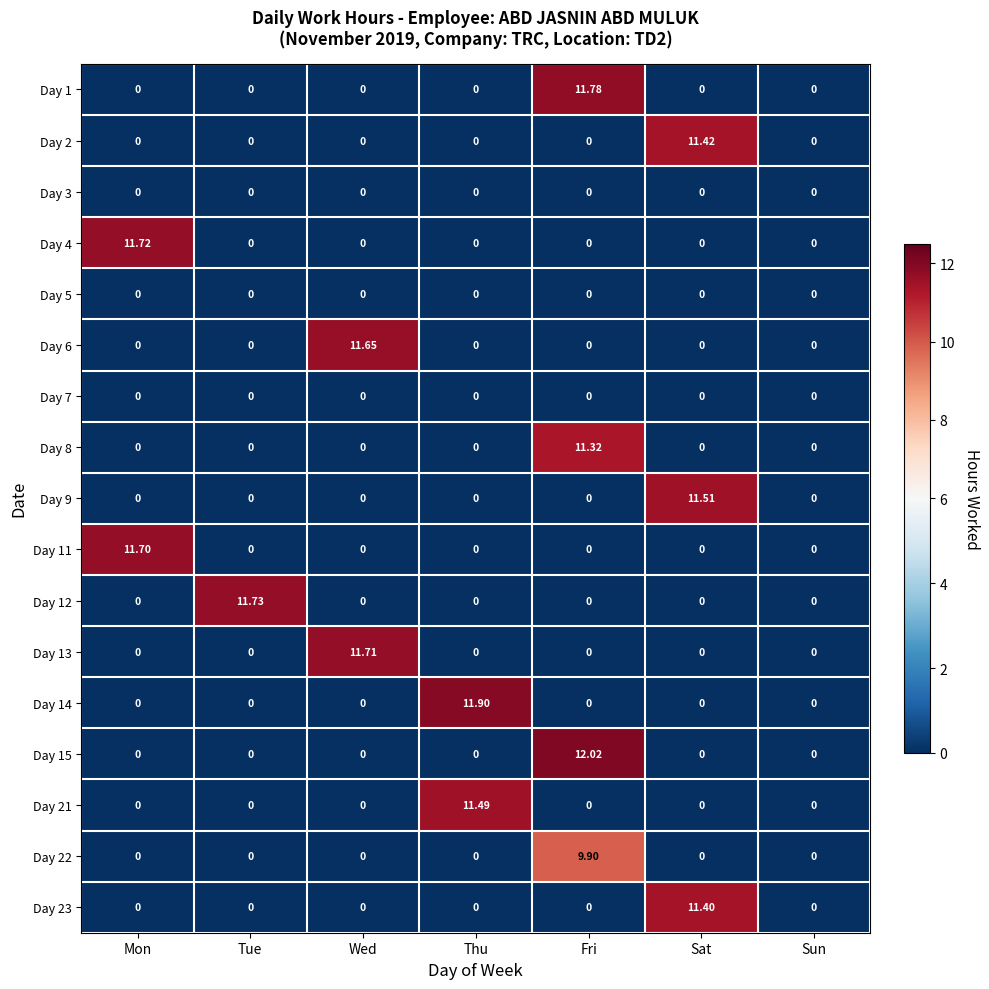

Is the value of Day 4 at Mon greater than the value of Day 1 at Fri?

No